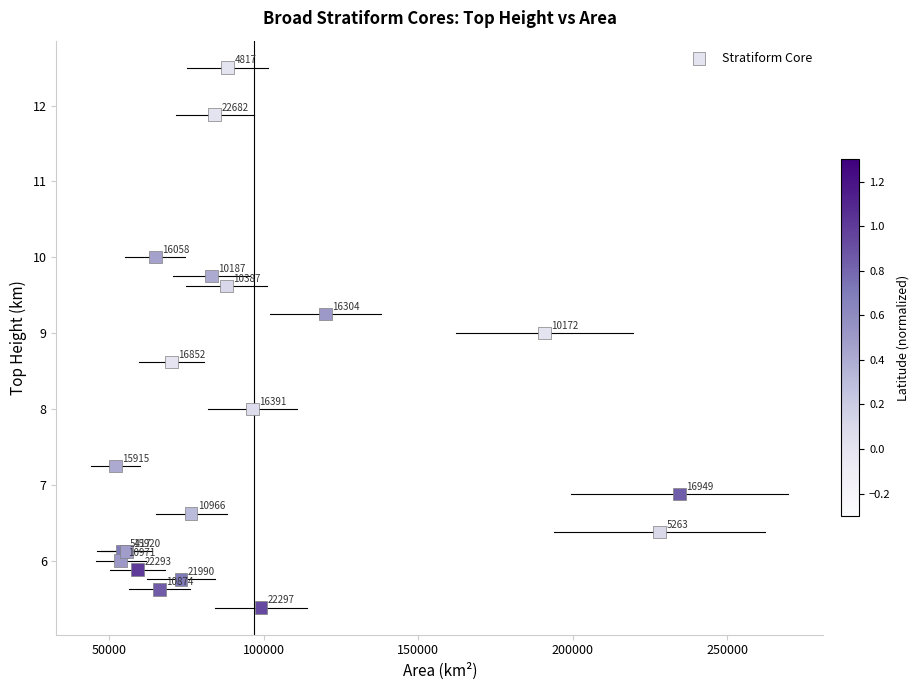

What Y value in the scatter plot is closest to 8?

8.0